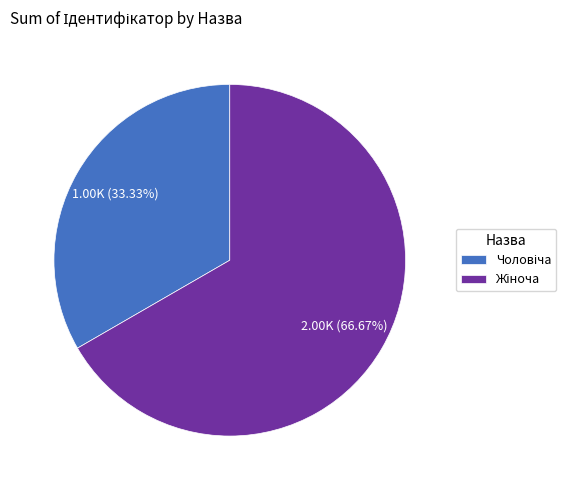

Is there a majority slice in this chart?

Yes